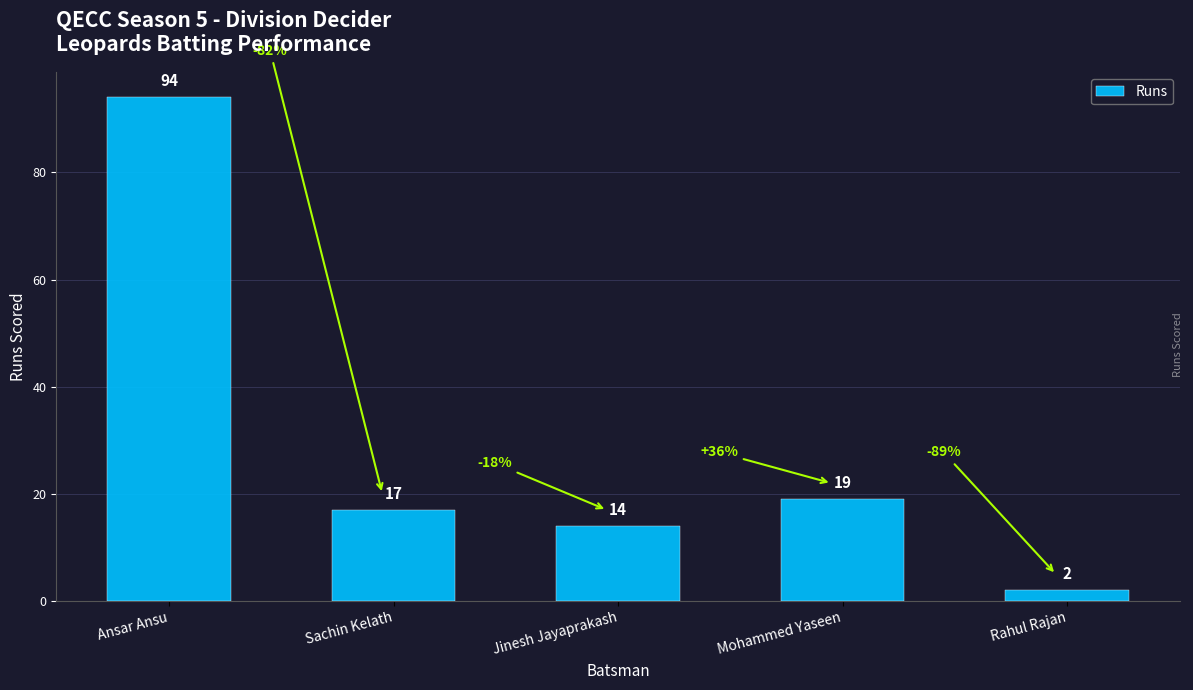

How many distinct data groups are displayed?

1